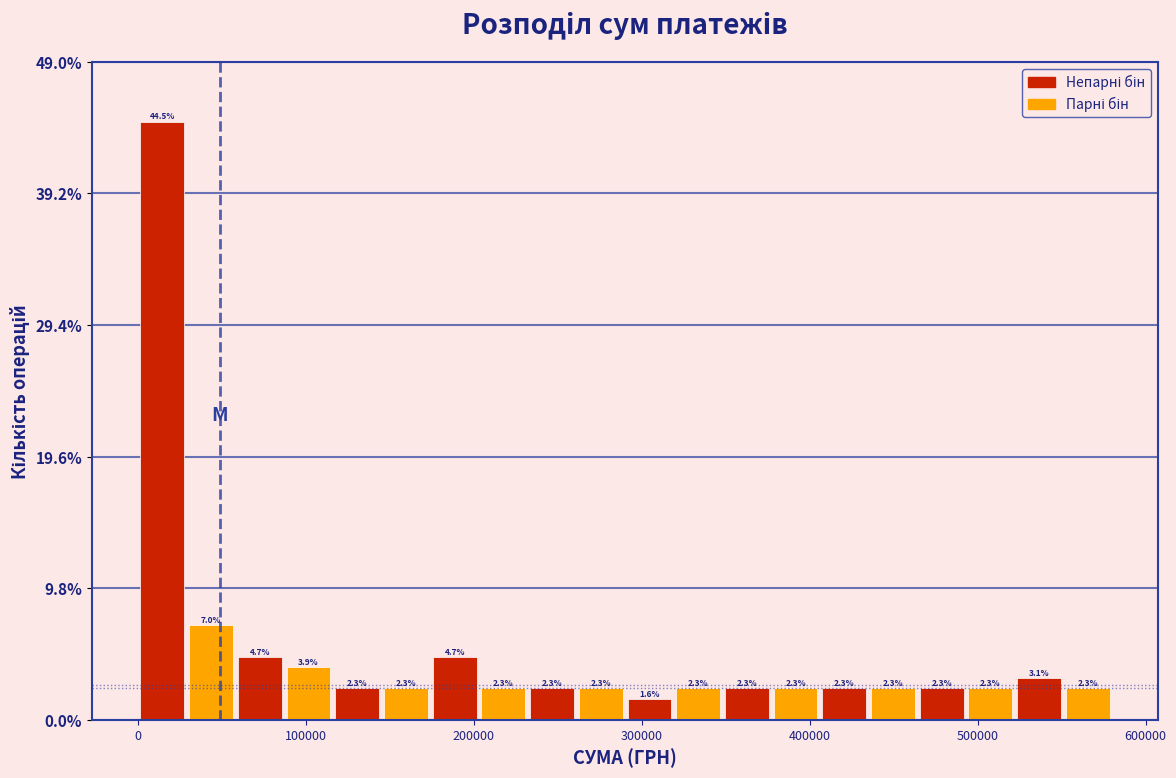

Around what value on the x-axis is the tallest bar? Give the approximate position of its centre, as read against the axis.

10000